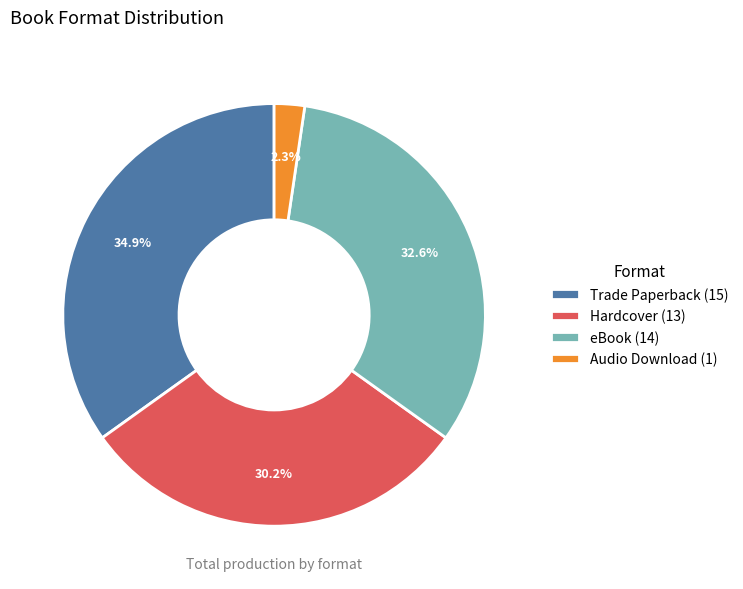

True or false: Trade Paperback accounts for 50% of the total.

False